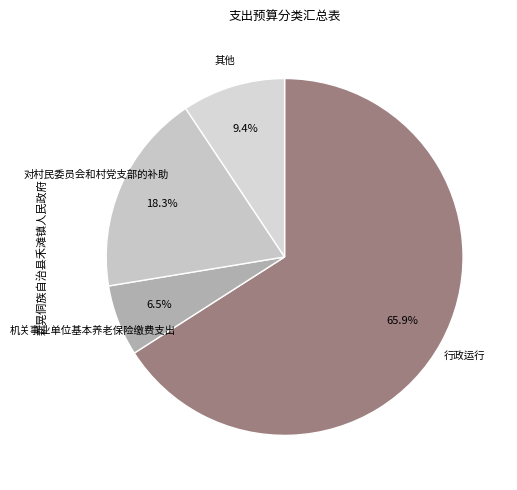

Does any single category account for the majority?

Yes